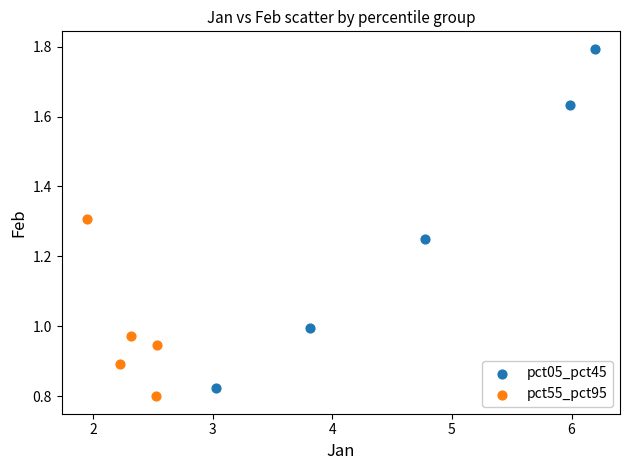

Which series has the widest spread of Y values?

pct05_pct45